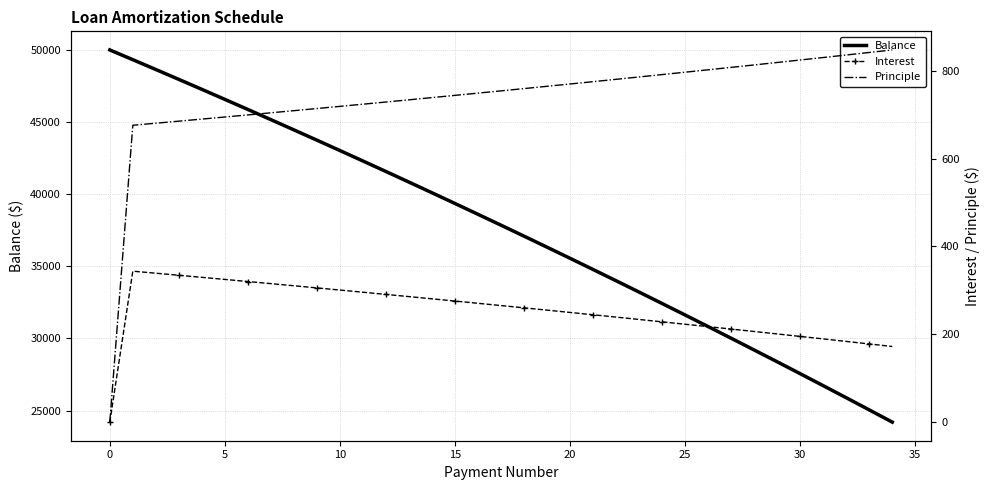

What is the highest value of the Balance series?

50000.0